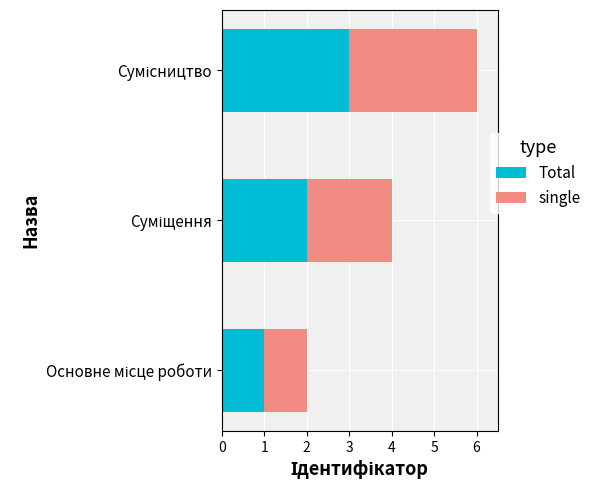

What is the highest value of the Total series?

3